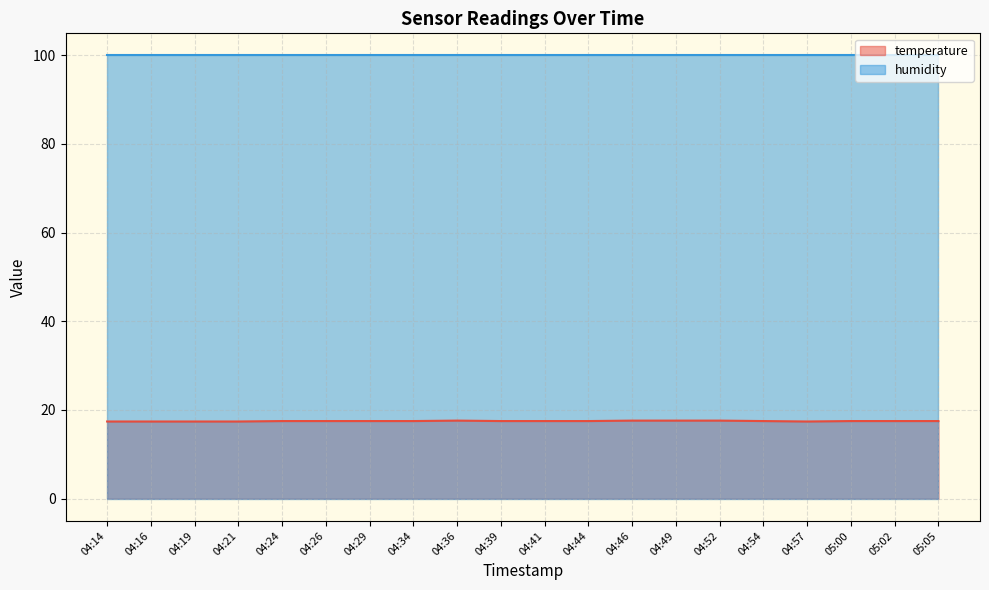

Approximately how many times larger is the value at 04:57 compared to 04:49?

1.0